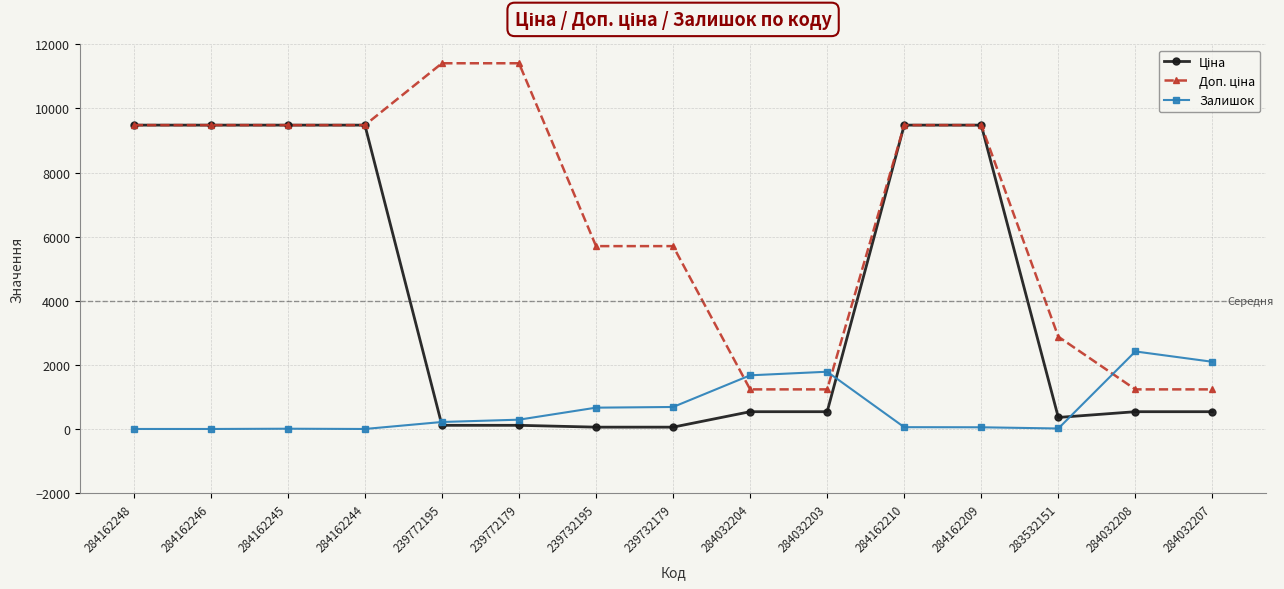

What is the spread (max minus min) of values at 284162246?

9480.1